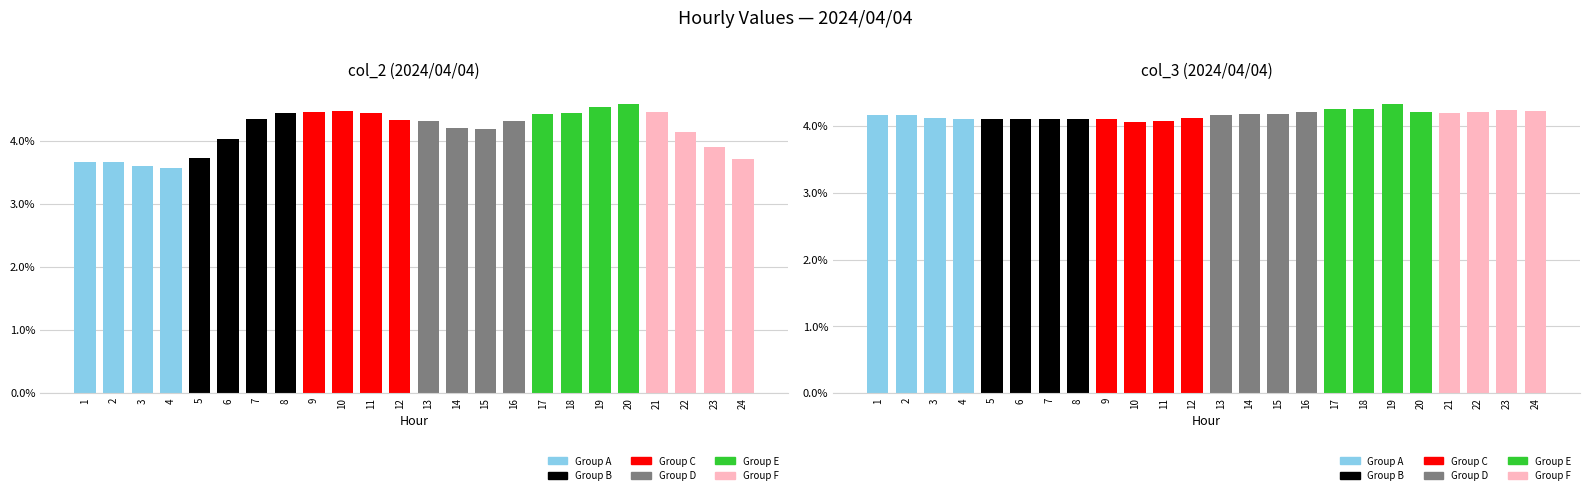

At which category does the chart reach its minimum across all series?

4